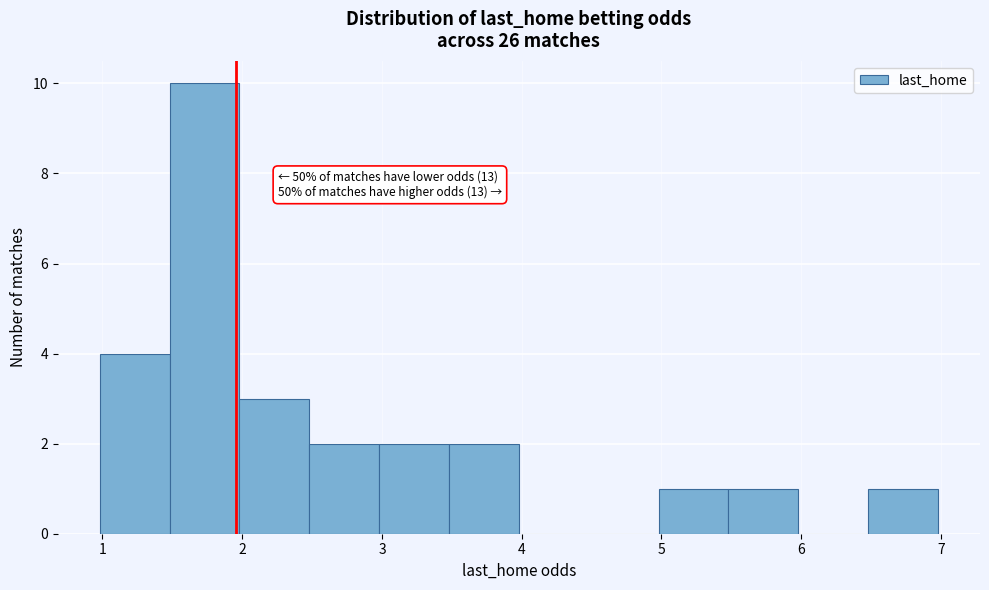

Which range on the x-axis has the tallest bar?

1.48 to 1.98